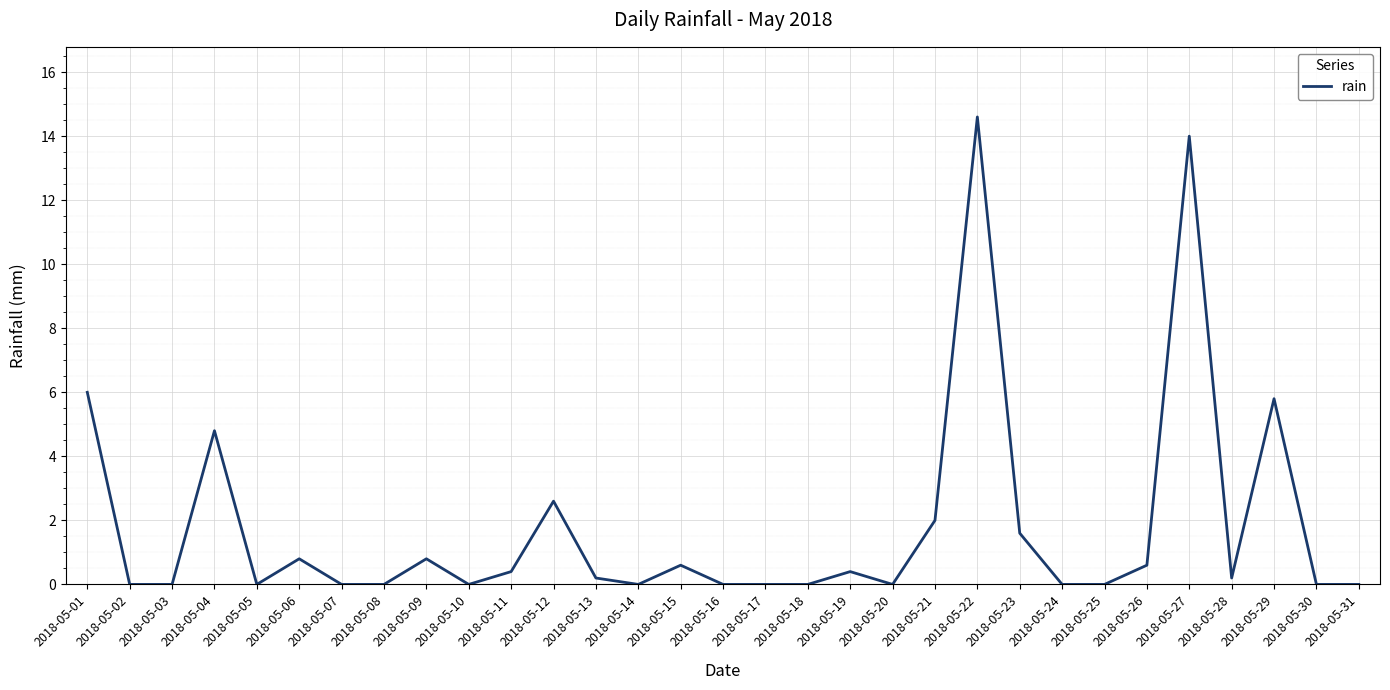

True or false: the data shows 6.6 at 2018-05-03.

False